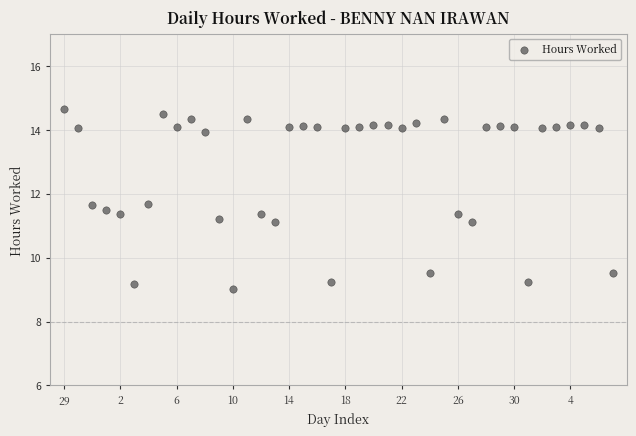

What is the range of Y values (max minus min)?

5.6